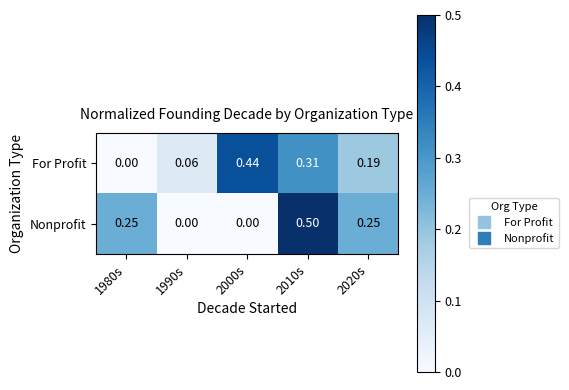

Which series has the widest spread of values?

Nonprofit